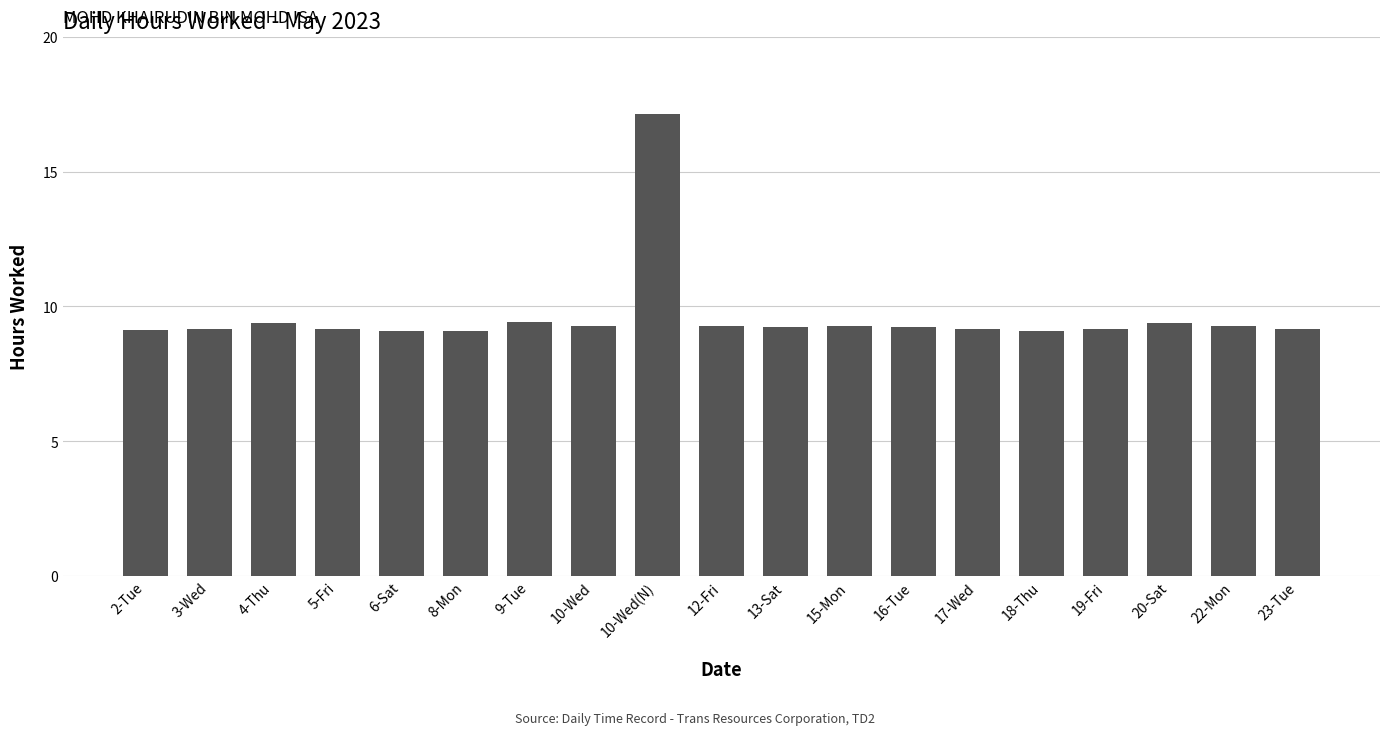

The value at 10-Wed(N) is 17.1. True or false?

True